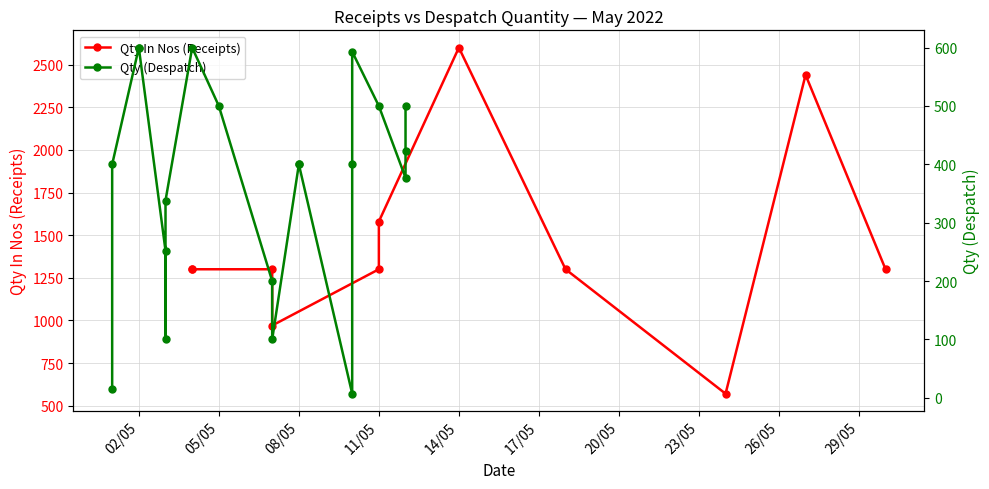

What is the smallest value displayed?

7